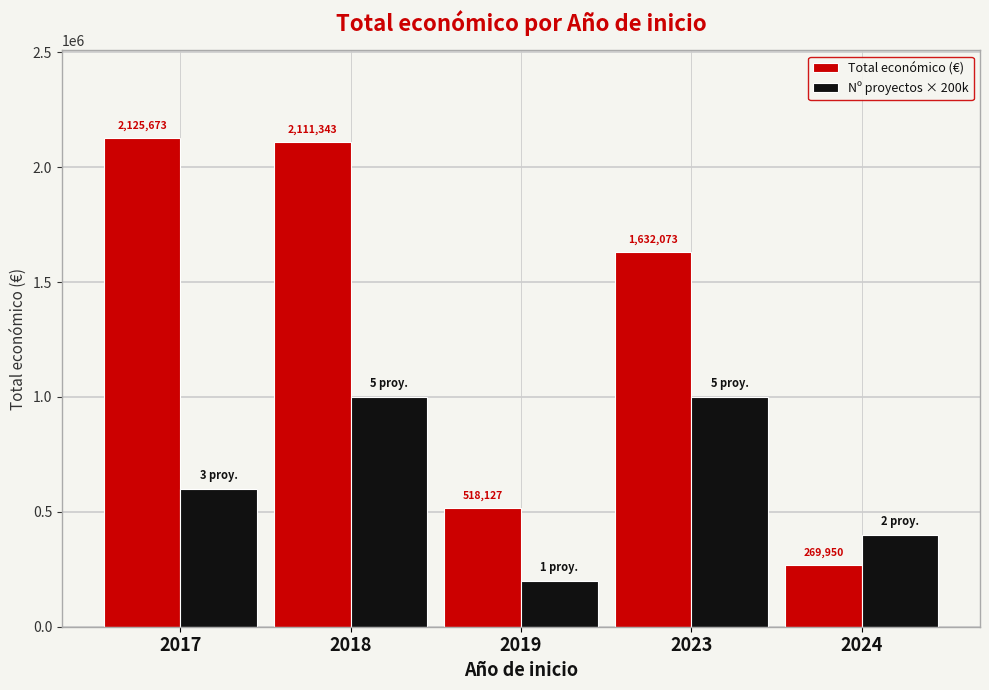

Reading left to right, extract all data points from this chart.

Total económico (€): 2125673	2111343	518127	1632073	269950
Nº proyectos × 200k: 600000	1000000	200000	1000000	400000